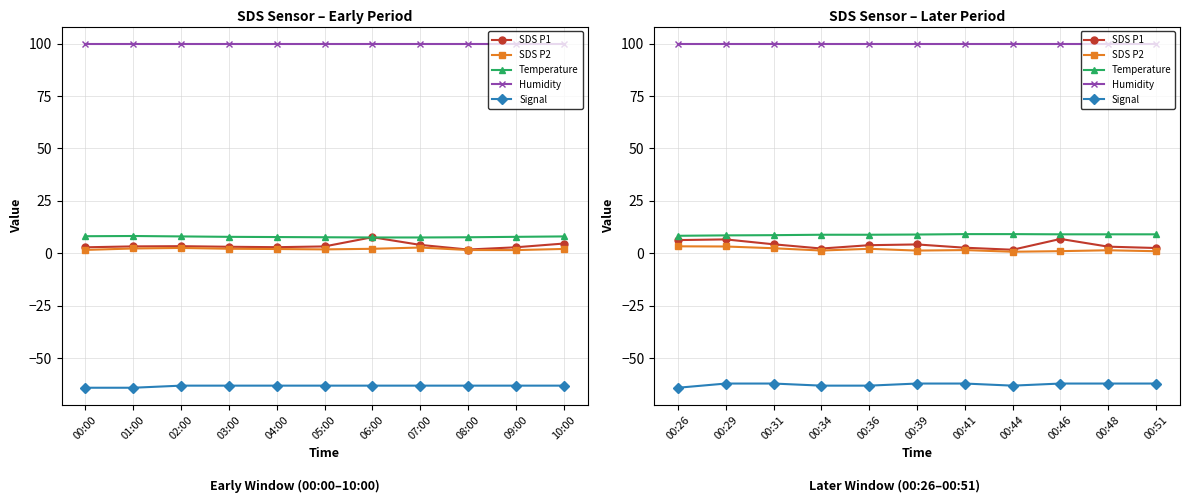

Does the chart have visible grid lines?

Yes